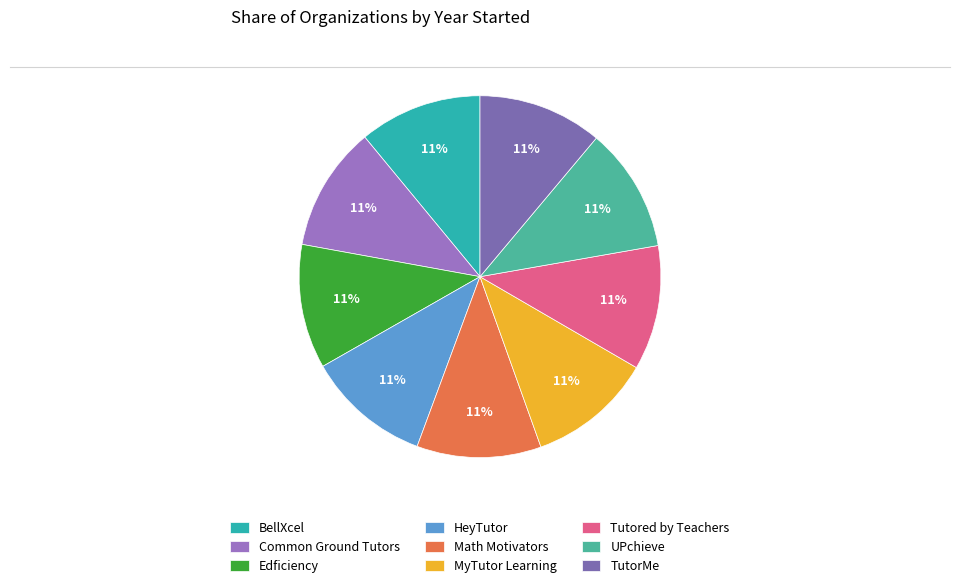

How many segments does this pie chart have?

9